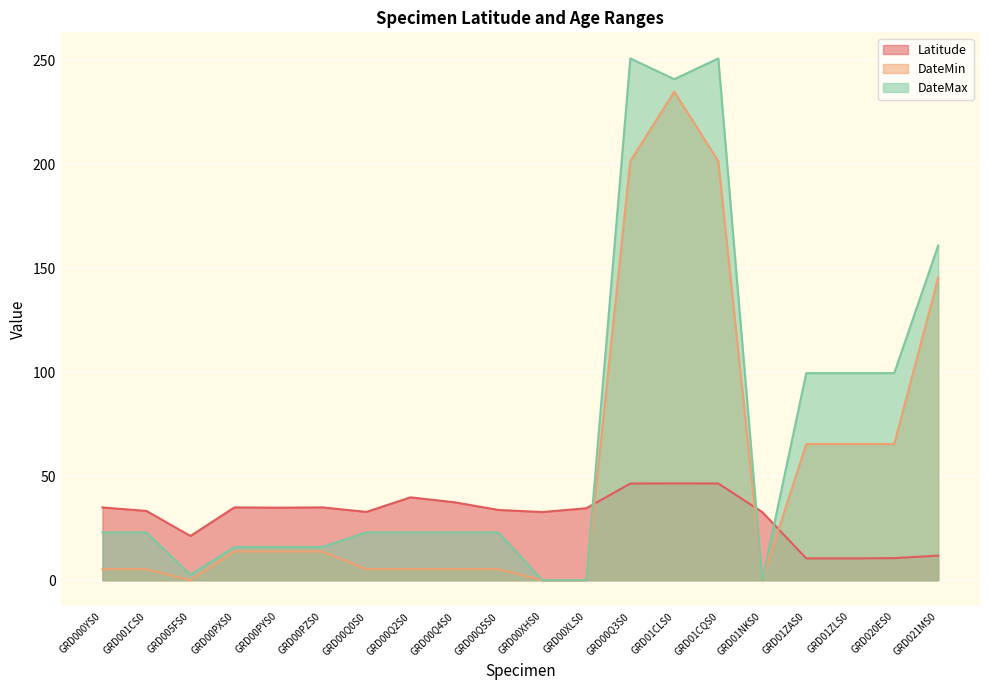

Between GRD001CS0 and GRD01NKS0, which series saw the biggest shift?

DateMax